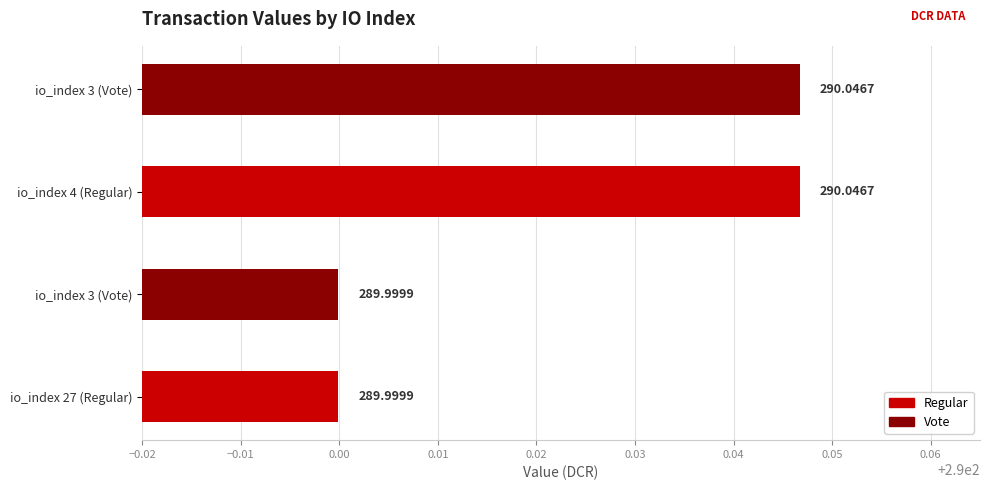

Which category has the lowest value across all series?

io_index 27 (Regular)